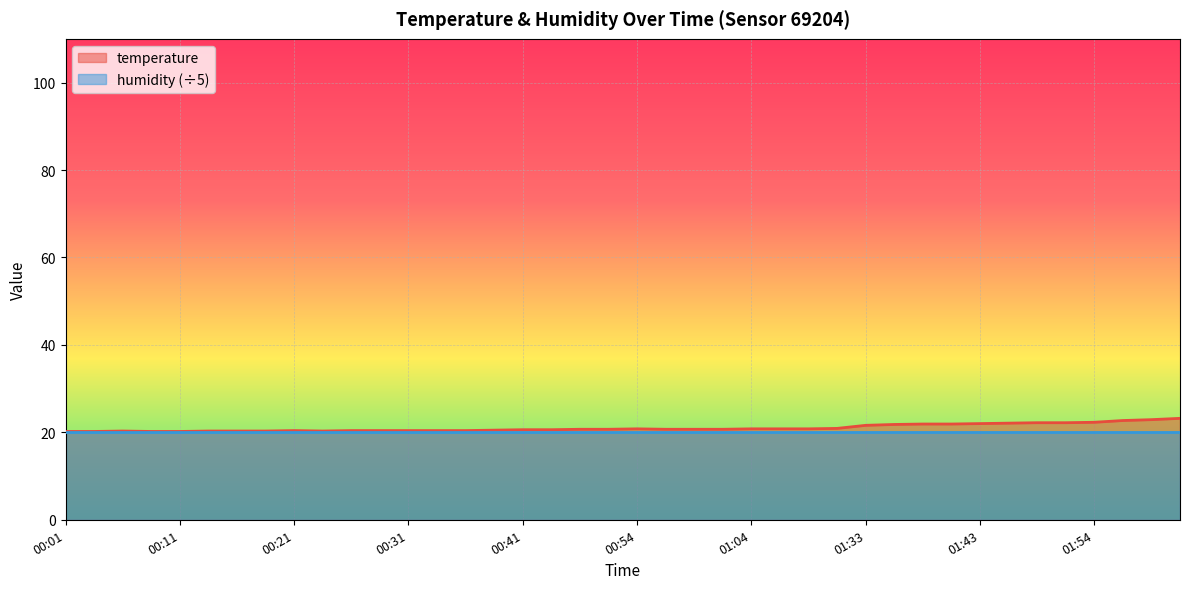

What position from the left is 01:46?

34